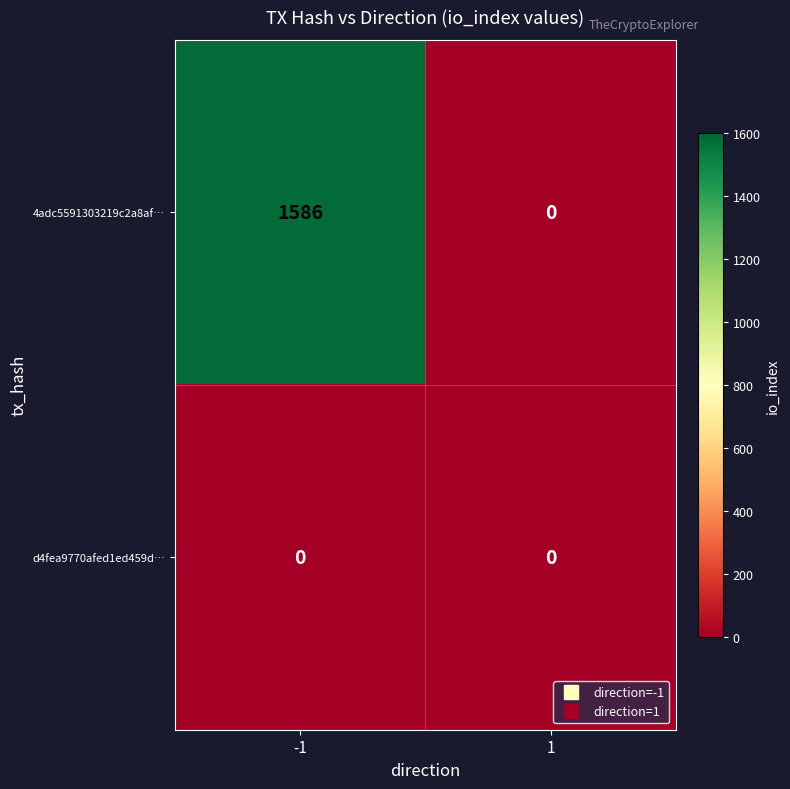

Rank the series by their average value, from highest to lowest.

4adc5591303219c2a8af…, d4fea9770afed1ed459d…